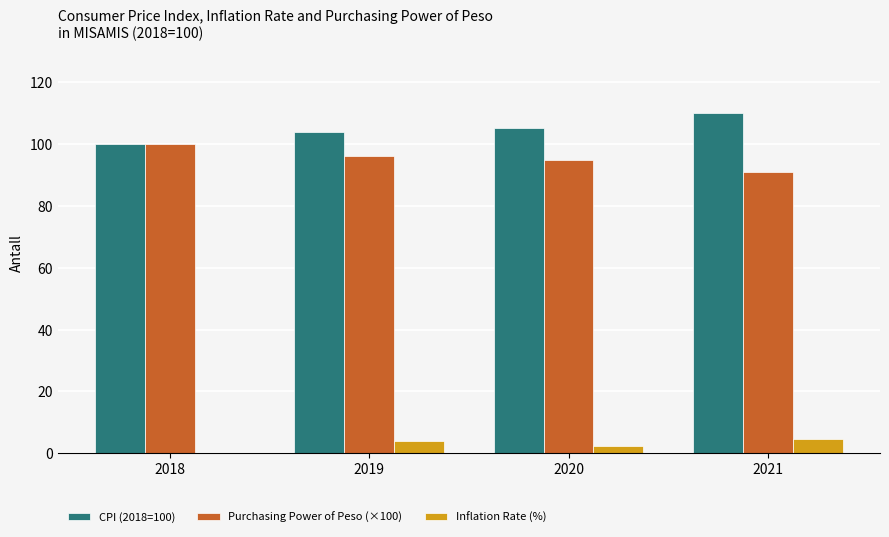

The value of Purchasing Power of Peso (×100) at 2019 is 168.1. True or false?

False